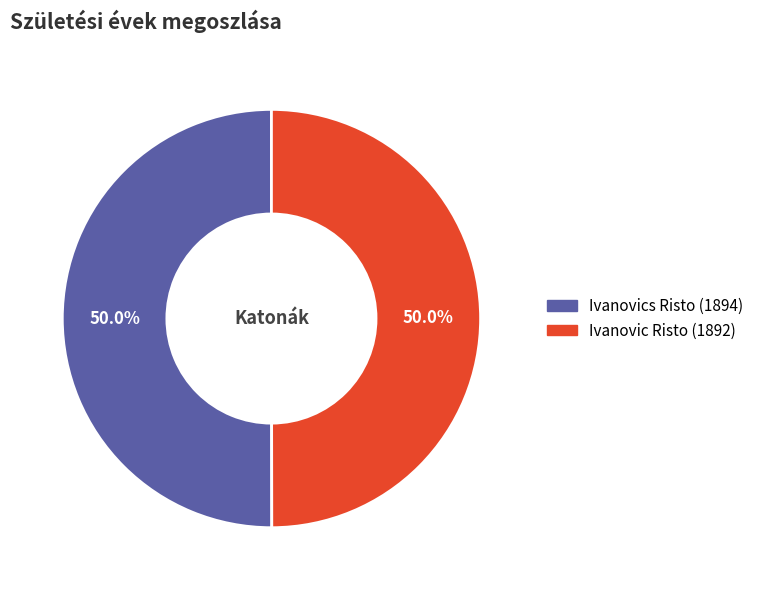

To the nearest percent, what percentage of the pie is Ivanovic Risto?

50%